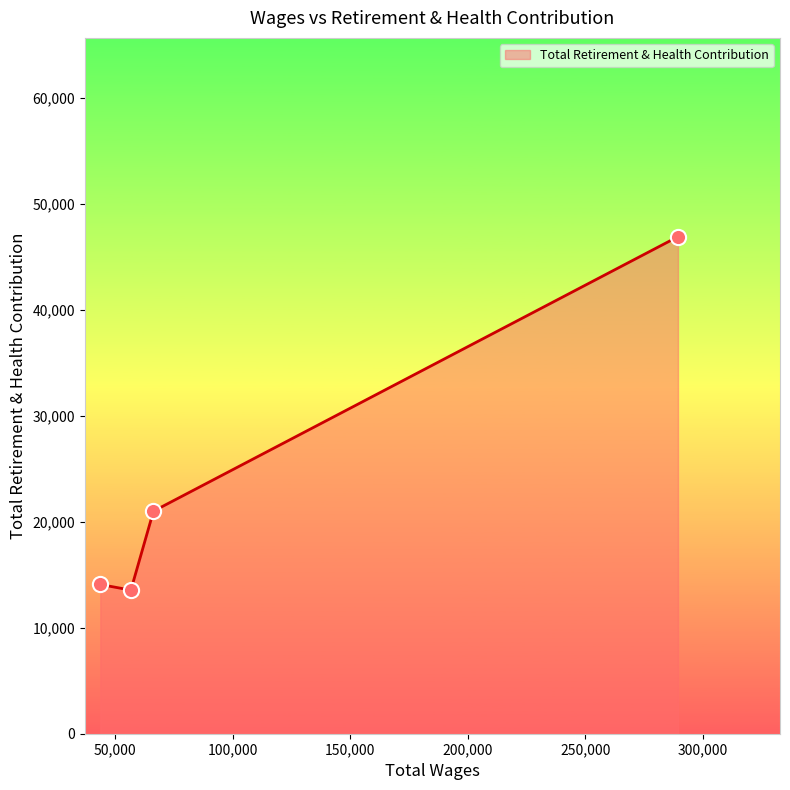

True or false: there are more than 1 points higher than both neighbors.

False